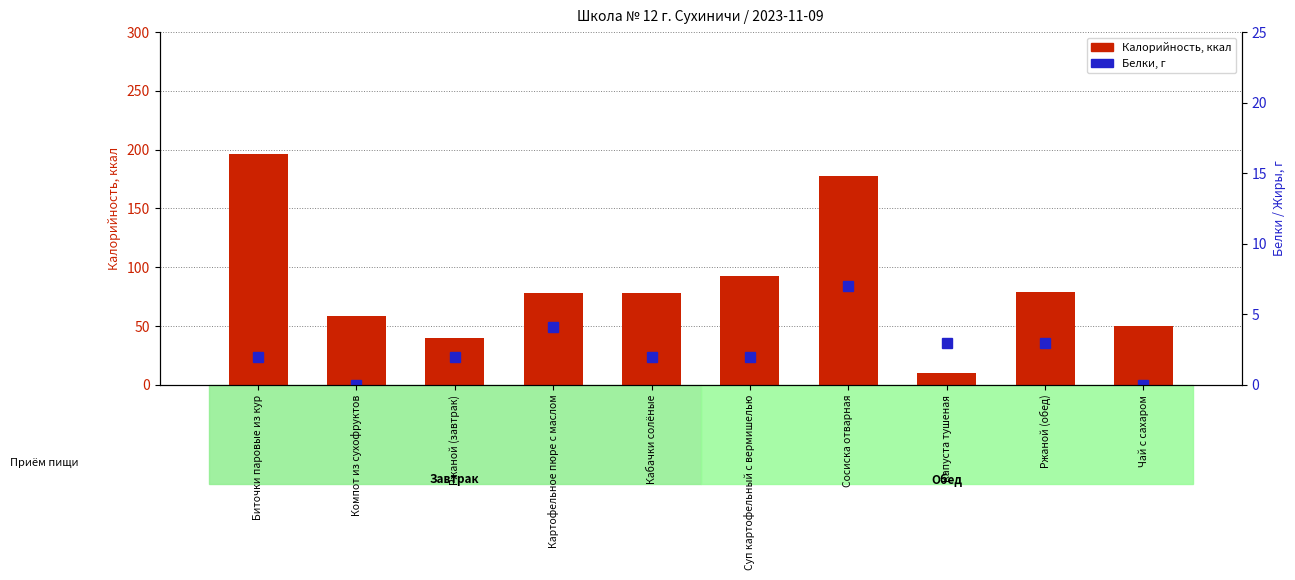

Which category has the lowest value in the Калорийность (ккал) series?

Капуста тушеная